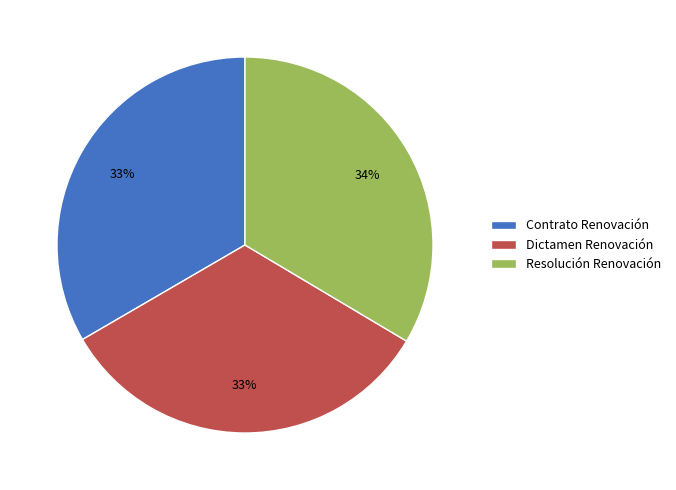

To the nearest percent, what portion does Dictamen Renovación represent?

33%